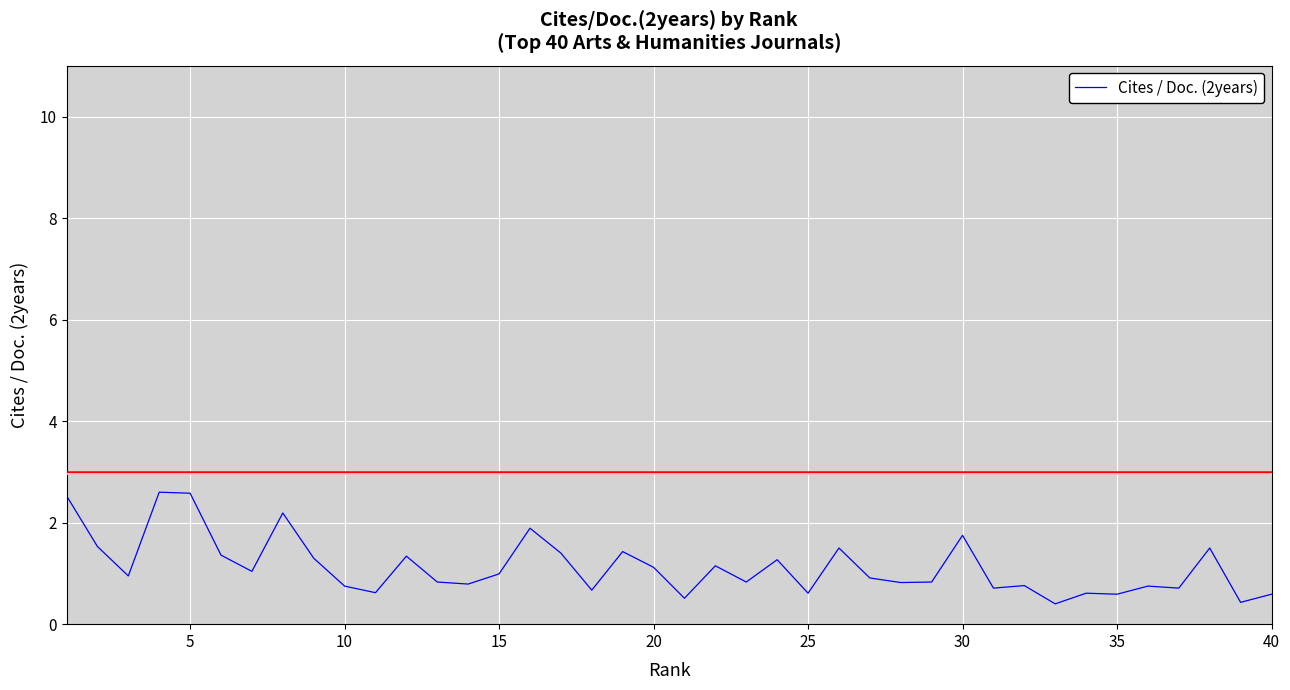

What is the difference between the maximum and minimum values?

2.2